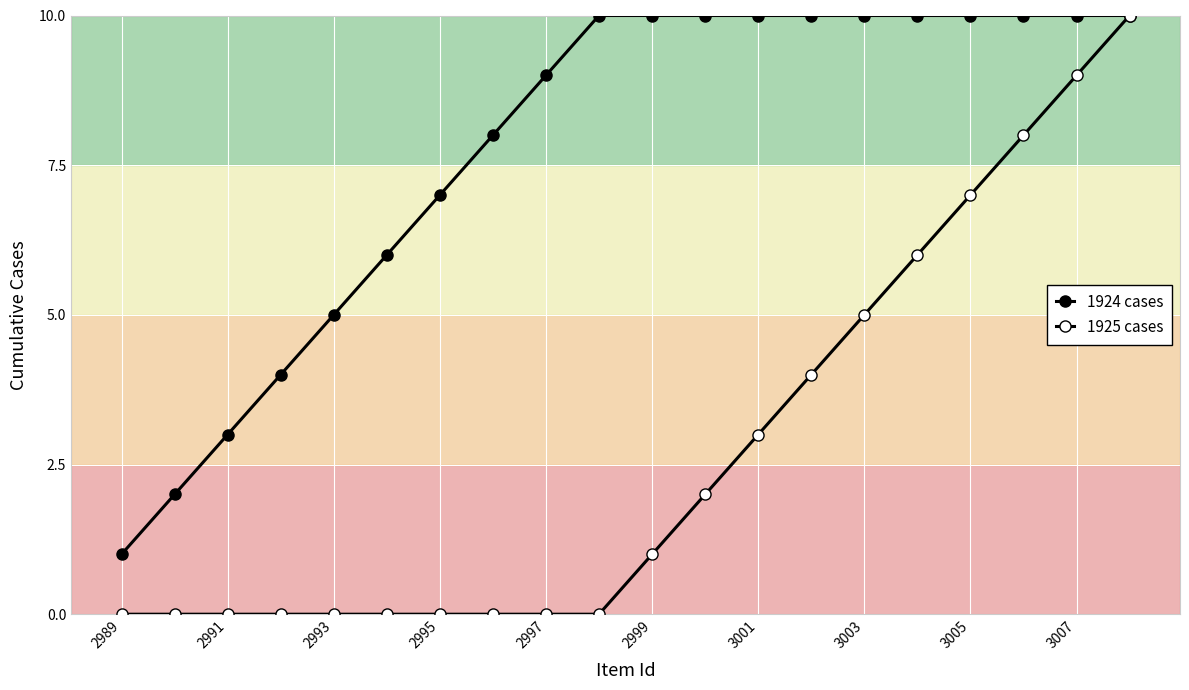

True or false: 1925 cases has more than 0 interior local peaks.

False